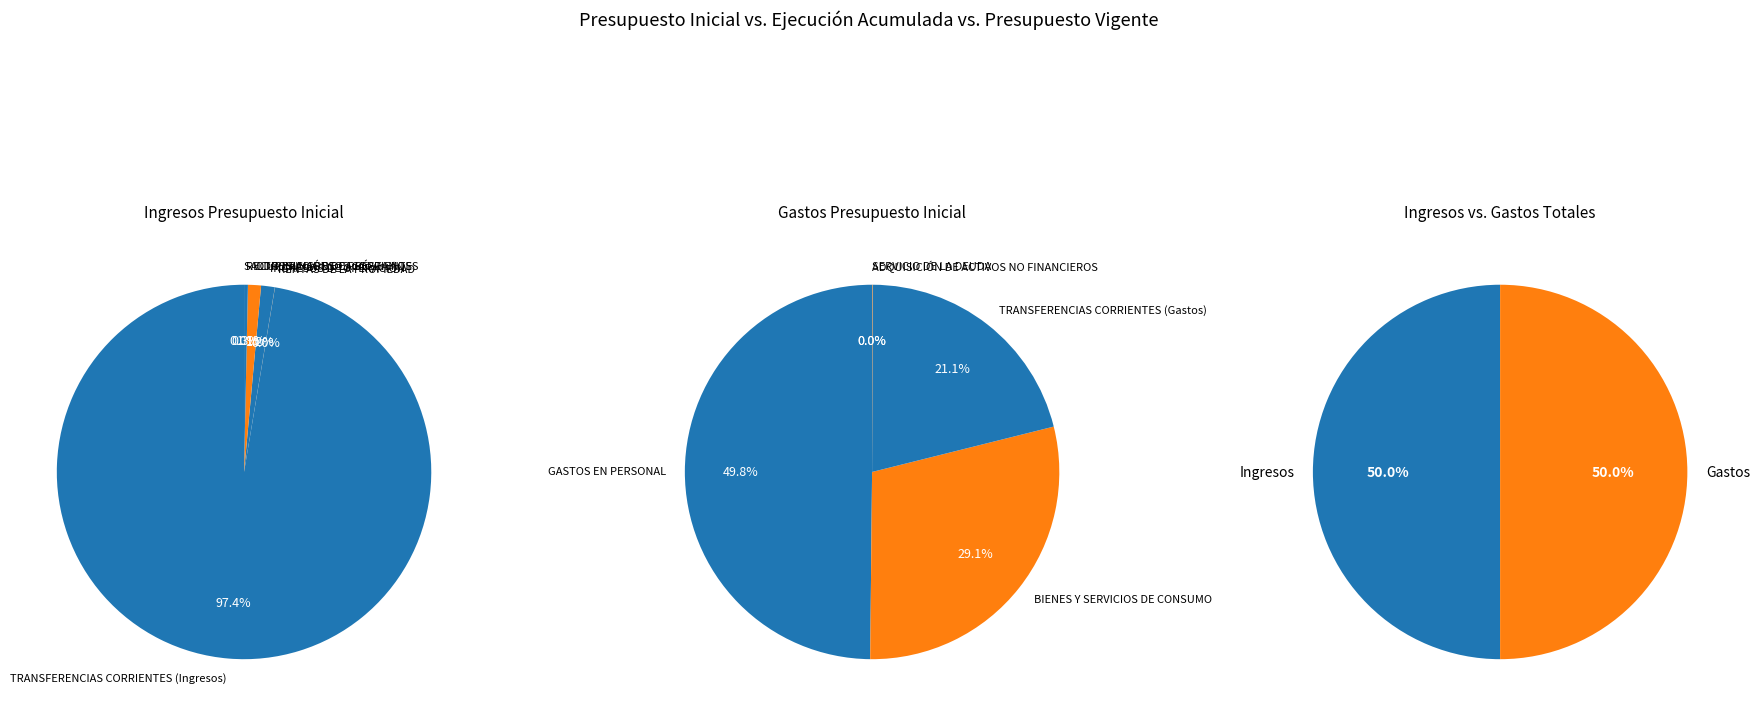

What is the smallest slice in the pie chart?

SALDO INICIAL DE CAJA